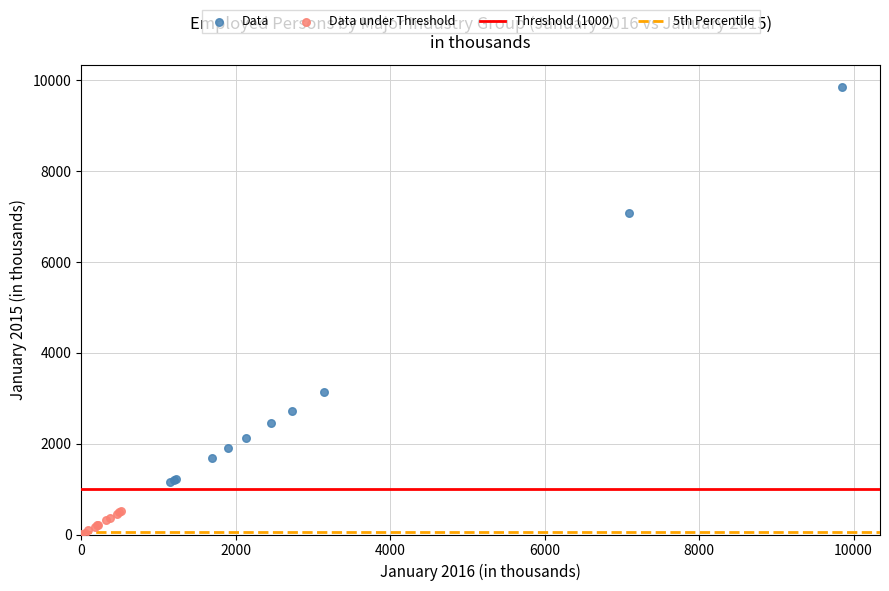

Which series has the largest Y range (max minus min)?

Data